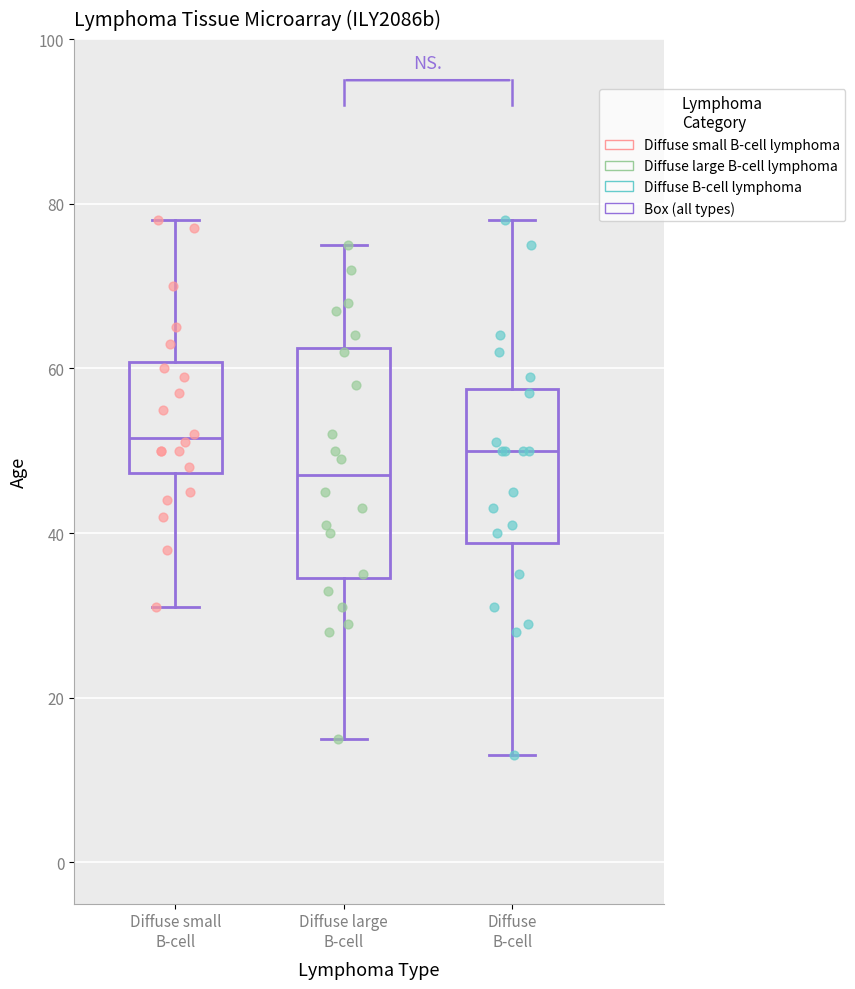

Reading left to right, transcribe this box plot: for each box, give where its median line is, the range the box spans, and where its two whiskers end, as read against the y-axis. The values are not printed on the chart, so give them approximately, as read against the axis.

Diffuse small B-cell: median 52, box 48 to 60, whiskers 32 to 78
Diffuse large B-cell: median 48, box 34 to 62, whiskers 16 to 76
Diffuse B-cell: median 50, box 38 to 58, whiskers 14 to 78